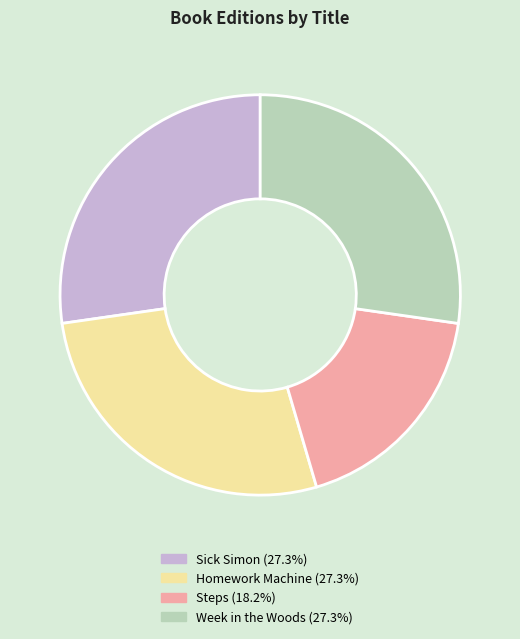

Do Week in the Woods and Steps together represent more than half of the pie?

No